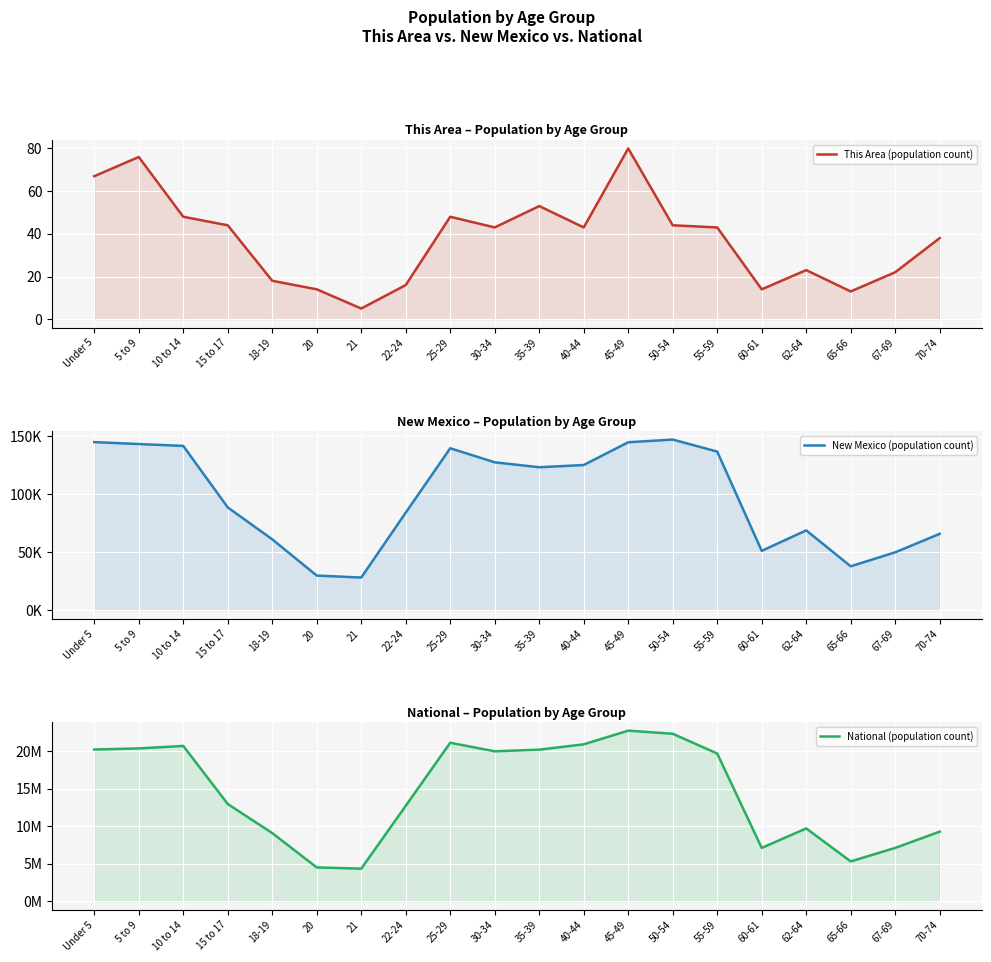

What is the label of the 1st point from the right?

70-74